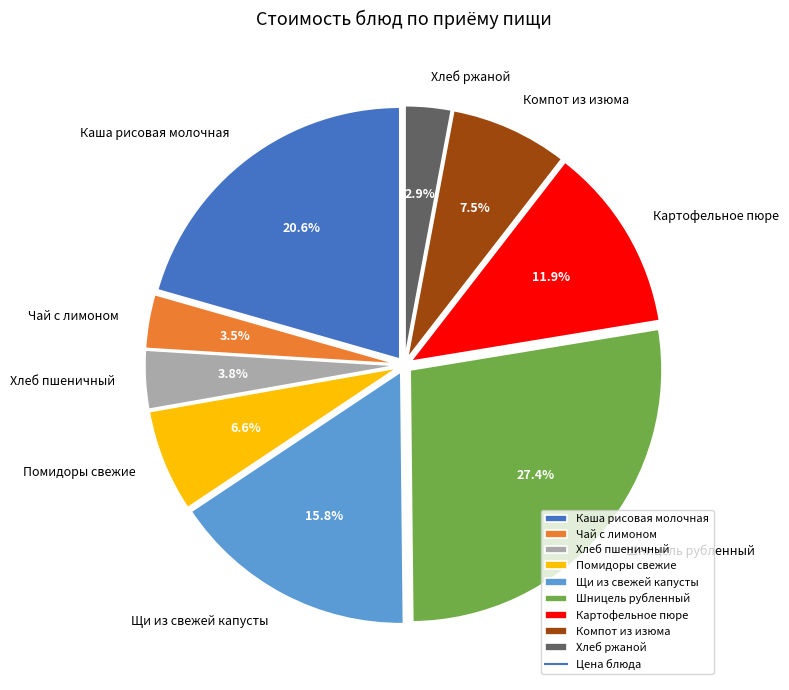

Is Щи из свежей капусты the majority of the pie?

No